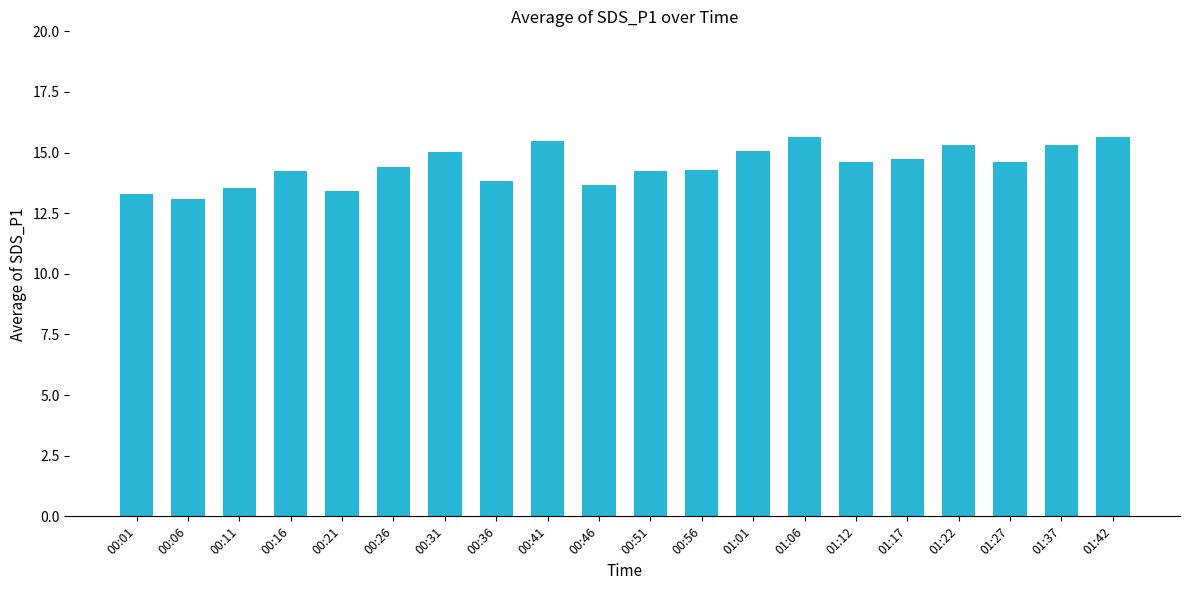

What is the change in value from 01:27 to 01:42?

+1.0